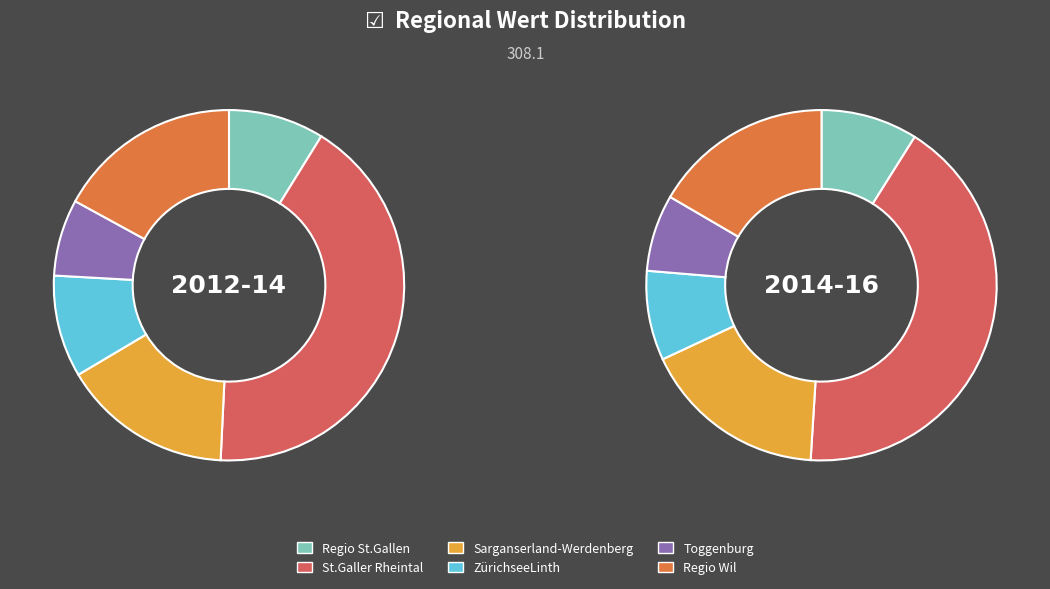

How many segments does this pie chart have?

6